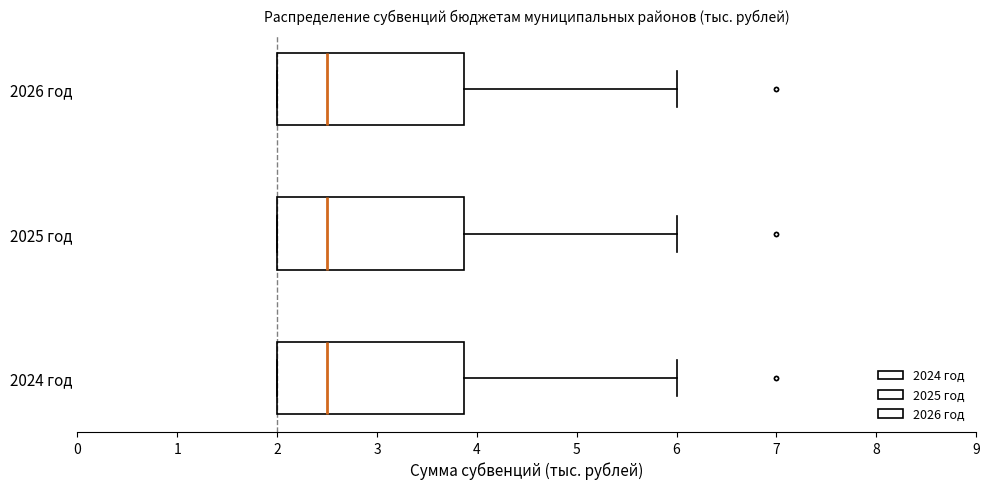

Where is the left edge of the box for 2024 год on the x-axis? The values are not printed on the chart, so give them approximately, as read against the axis.

2.0